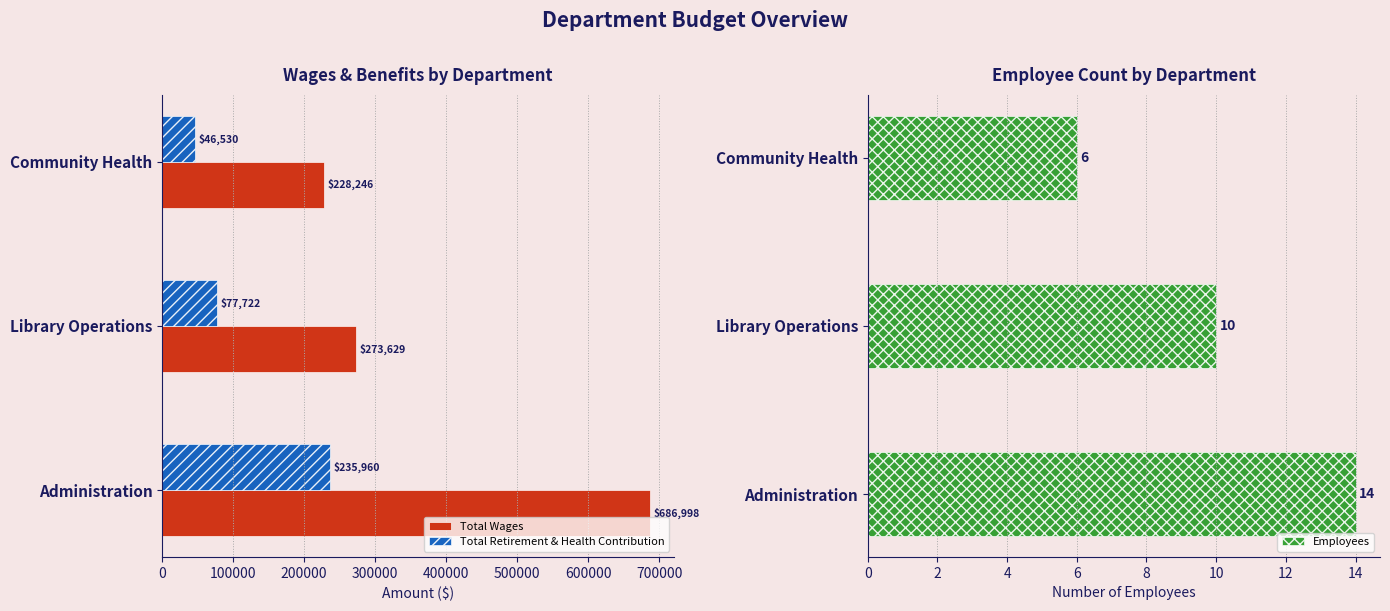

How many bars are there in each group?

3